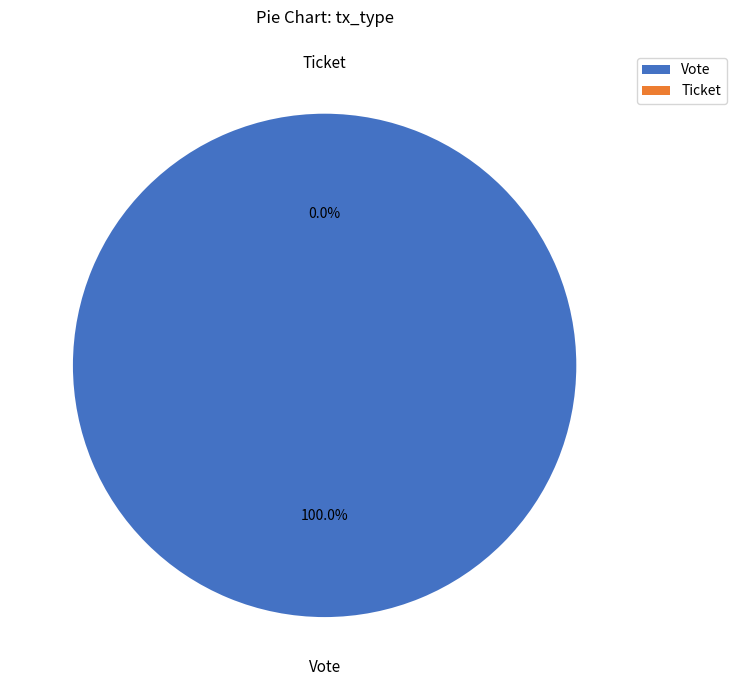

How many segments does this pie chart have?

2